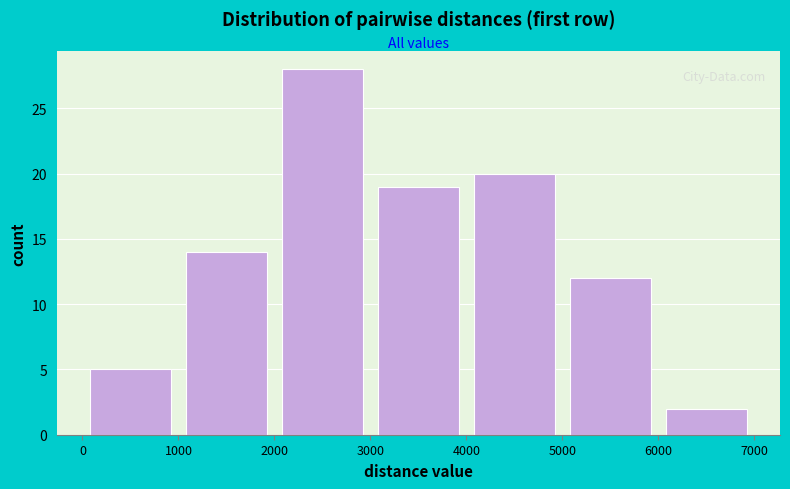

How tall is the bar that spans 1000 to 2000 on the x-axis? The values are not printed on the chart, so give them approximately, as read against the axis.

14